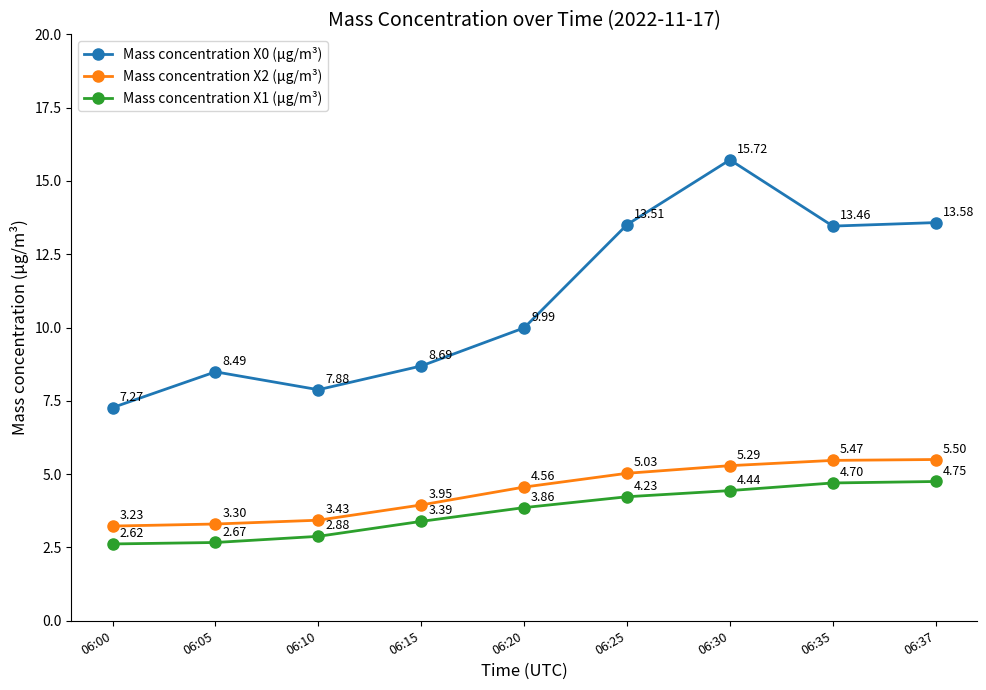

How many data points in Mass concentration X2 (μg/m³) are above 4?

5